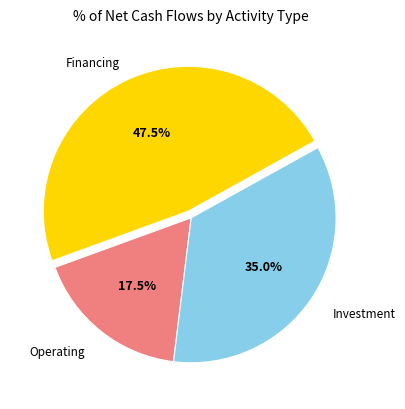

Is there any slice that represents more than half of the pie?

No